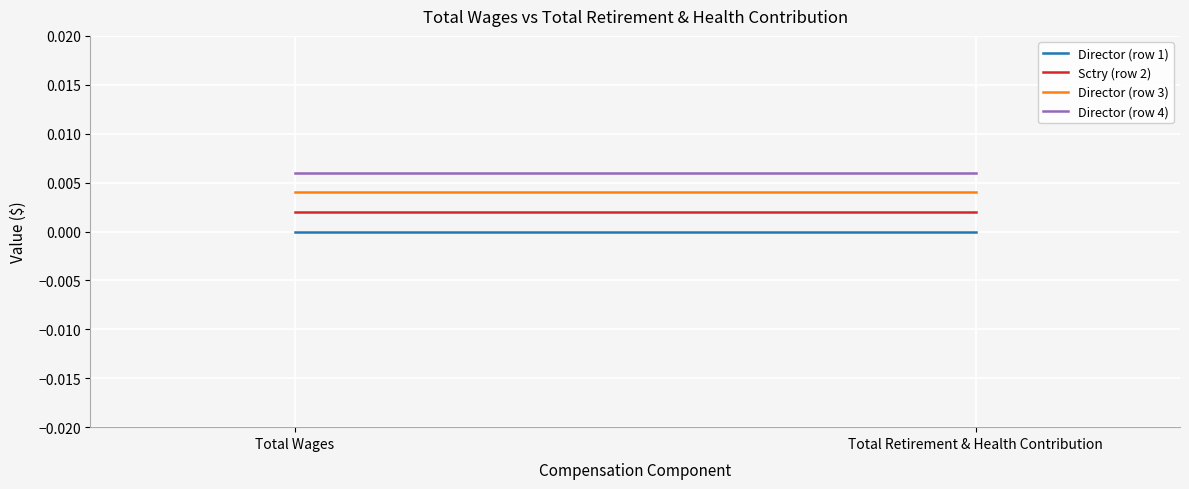

What is the label of the 1st point from the right?

Total Retirement & Health Contribution